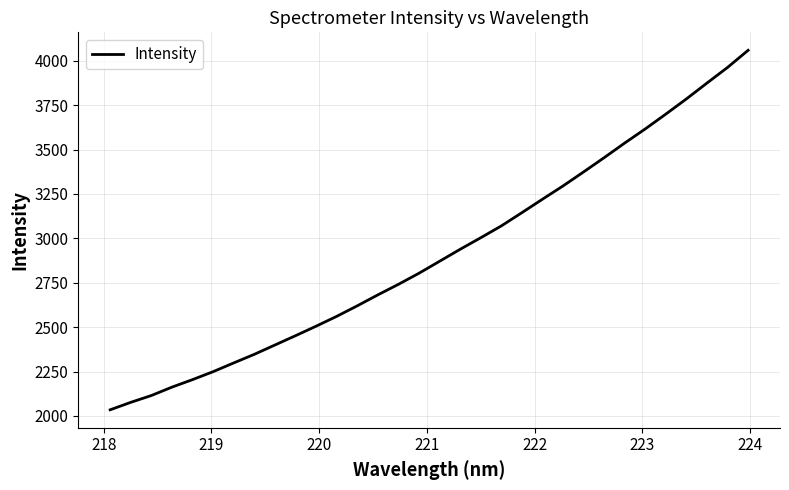

What is the smallest value displayed?

2034.4